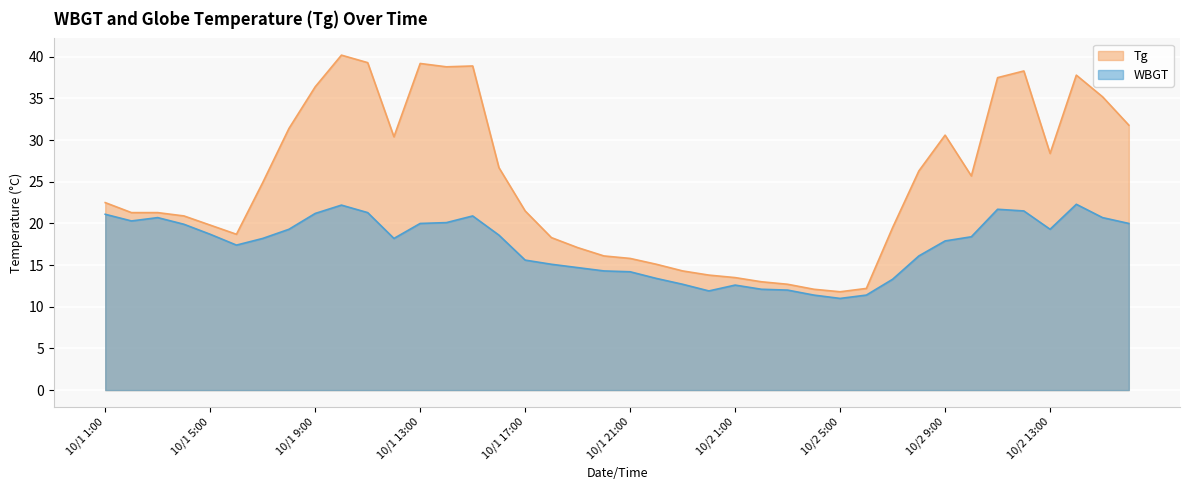

The value of Tg at 10/2 16:00 is 31.8. True or false?

True